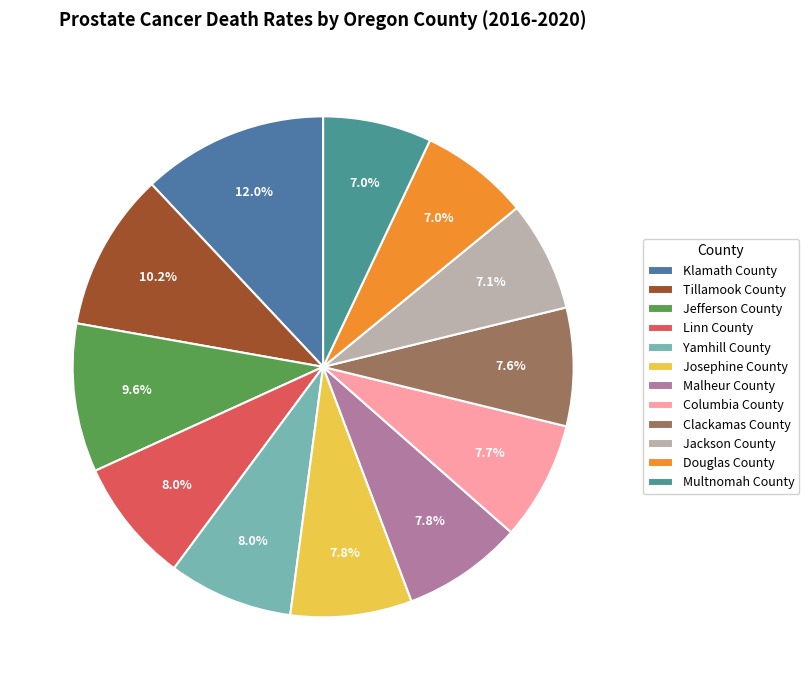

What percentage is the Linn County slice, to the nearest percent?

8%